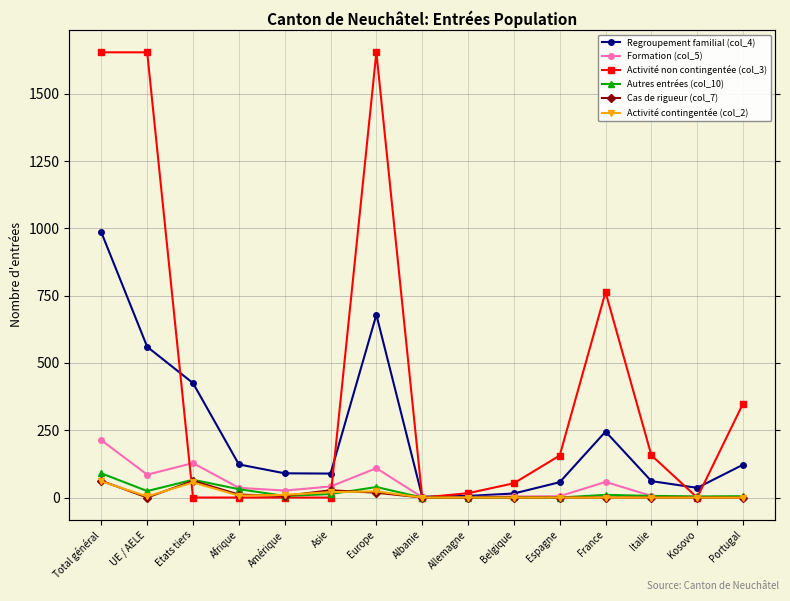

List the series in order of their peak value, highest first.

Activité non contingentée (col_3), Regroupement familial (col_4), Formation (col_5), Autres entrées (col_10), Cas de rigueur (col_7), Activité contingentée (col_2)